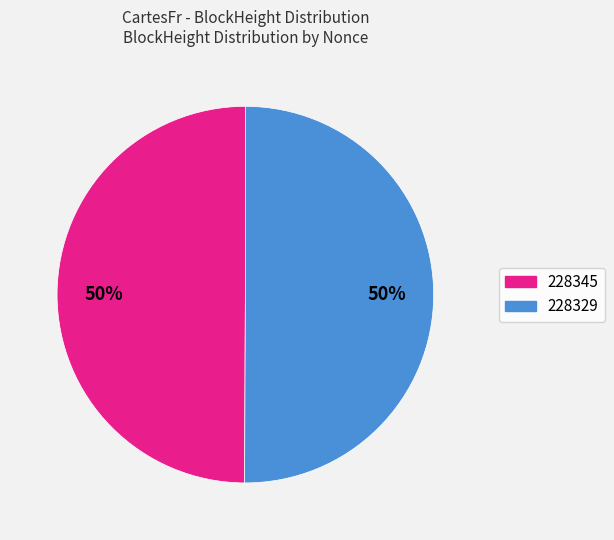

How many segments does this pie chart have?

2